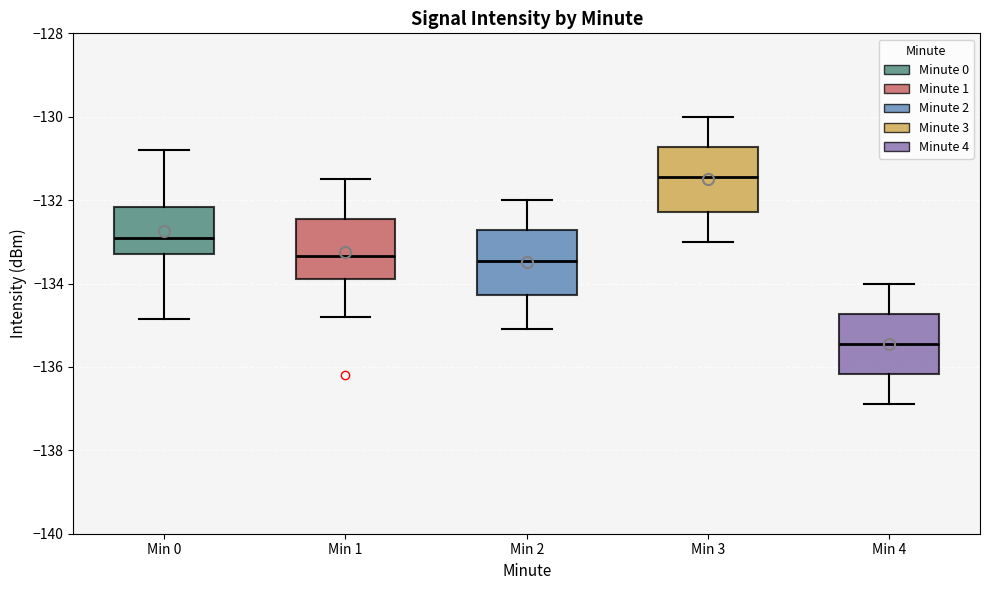

Which box has the highest median line?

Min 3